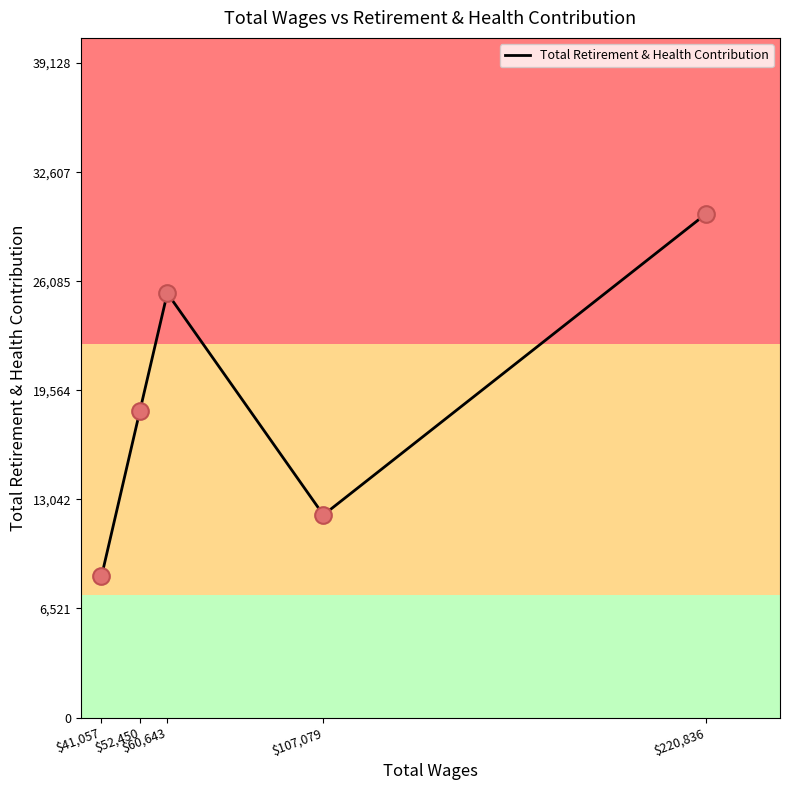

Between $220,836 and $52,450, which is larger?

$220,836